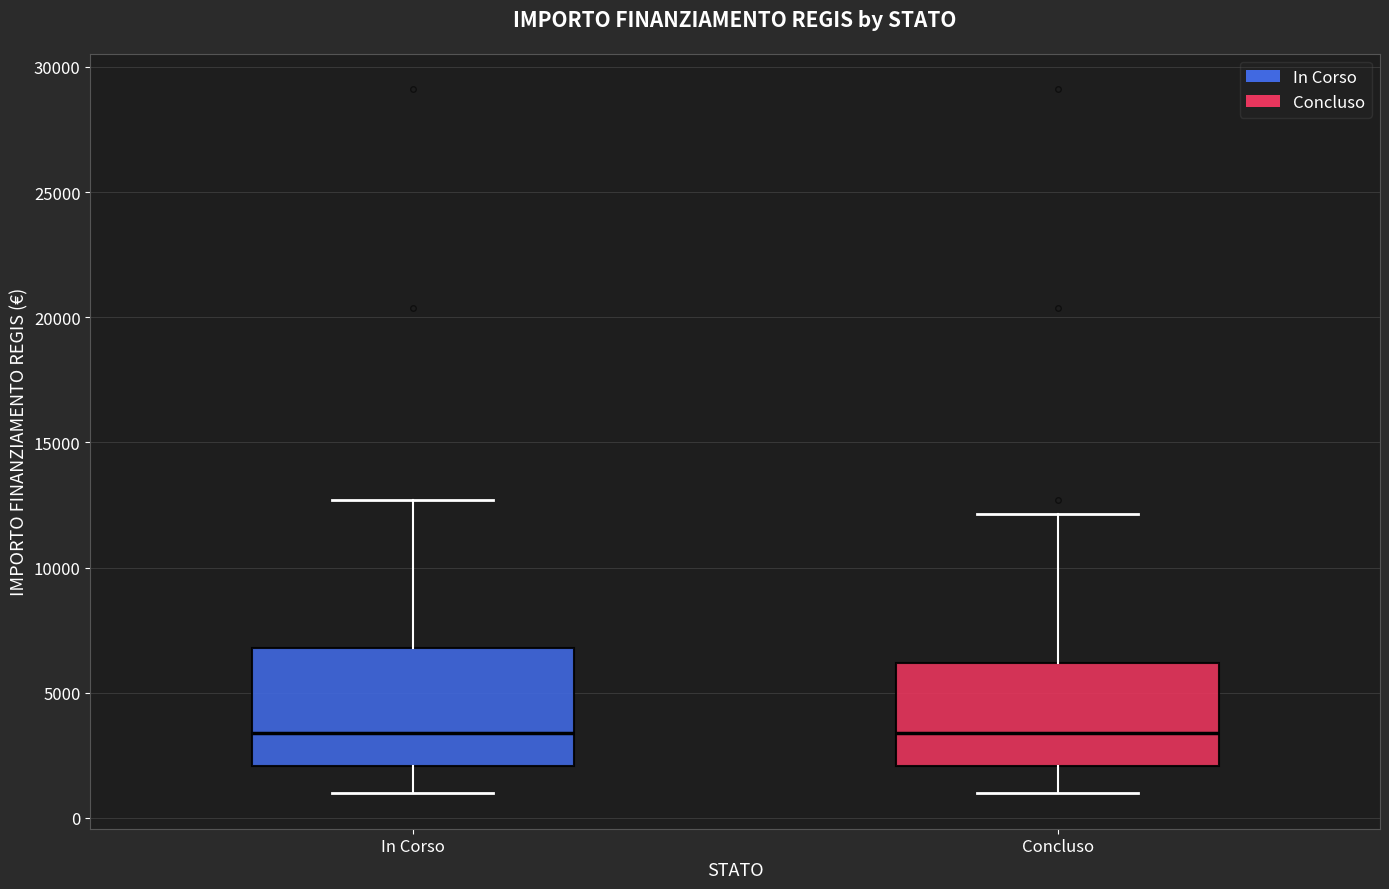

Reading left to right, transcribe this box plot: for each box, give where its median line is, the range the box spans, and where its two whiskers end, as read against the y-axis. The values are not printed on the chart, so give them approximately, as read against the axis.

In Corso: median 3500, box 2000 to 7000, whiskers 1000 to 12500
Concluso: median 3500, box 2000 to 6000, whiskers 1000 to 12000